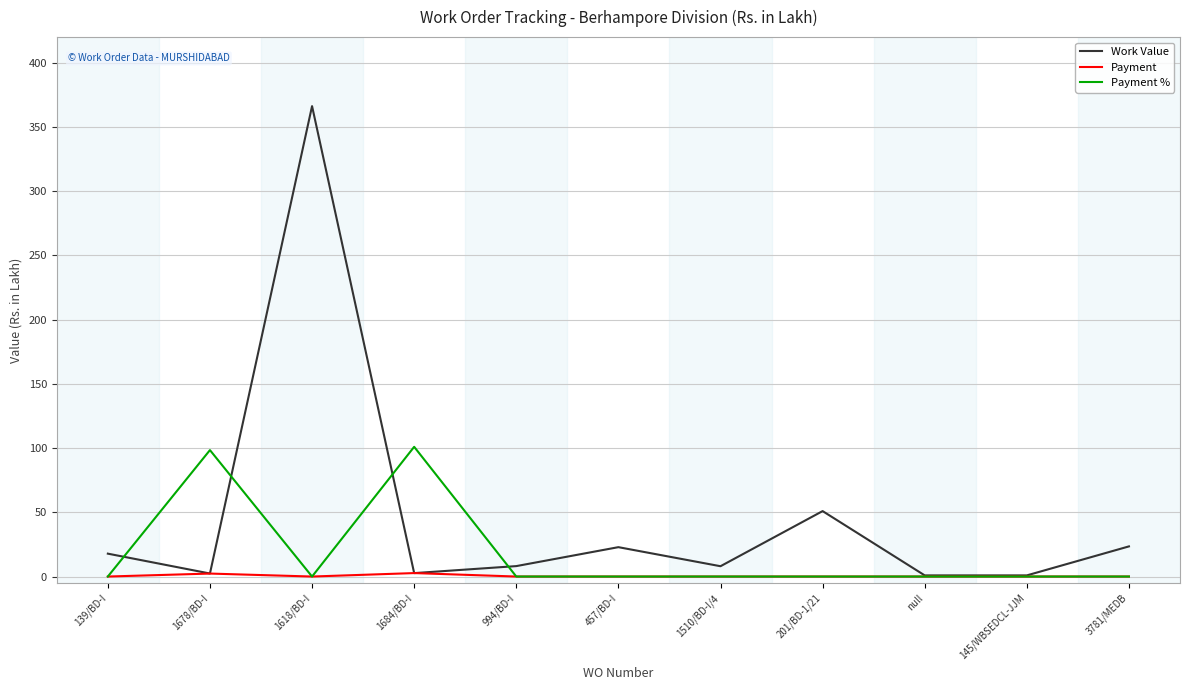

Which series has the largest range (max minus min)?

Work Value